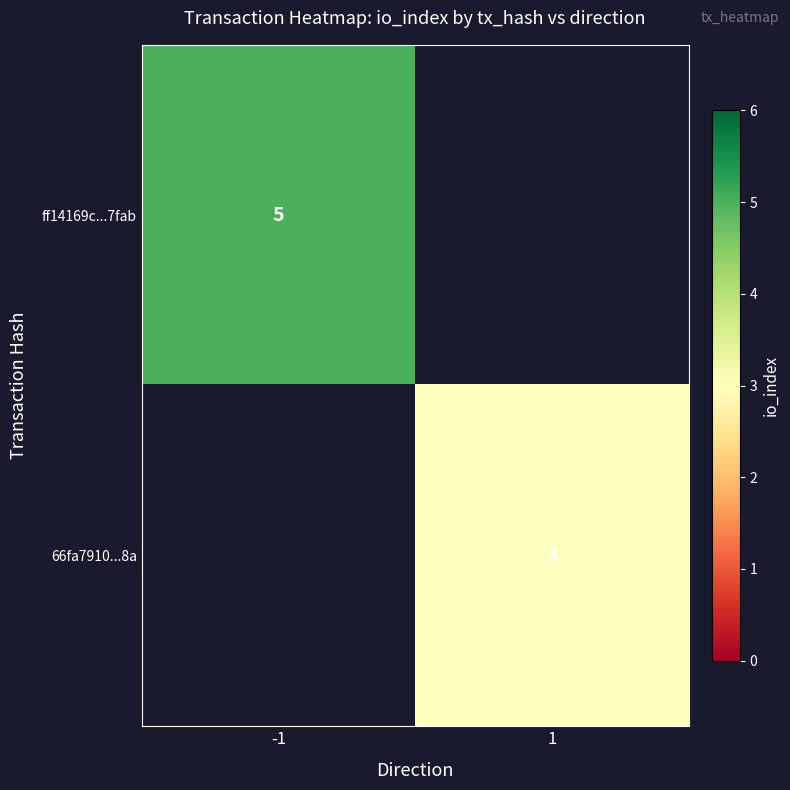

The value of ff14169c...7fab at -1 is 8. True or false?

False